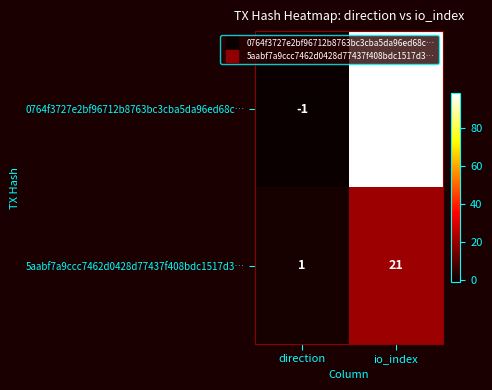

At which label is 0764f3727e2bf96712b8763bc3cba5da96ed68c… closest to 48?

direction